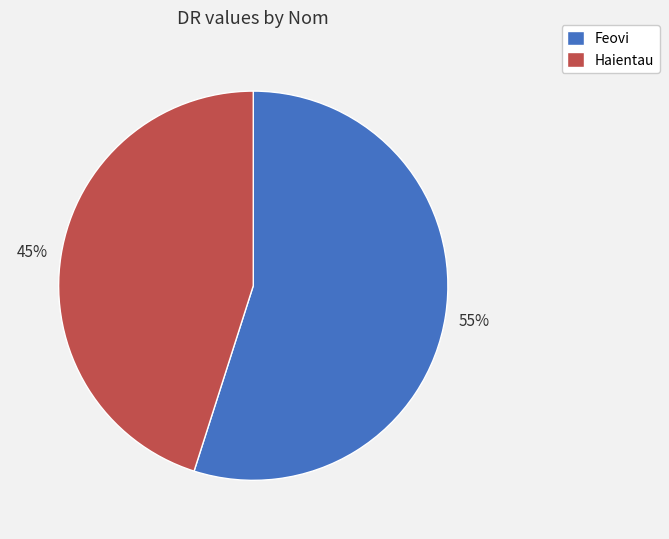

How many slices are in this pie chart?

2